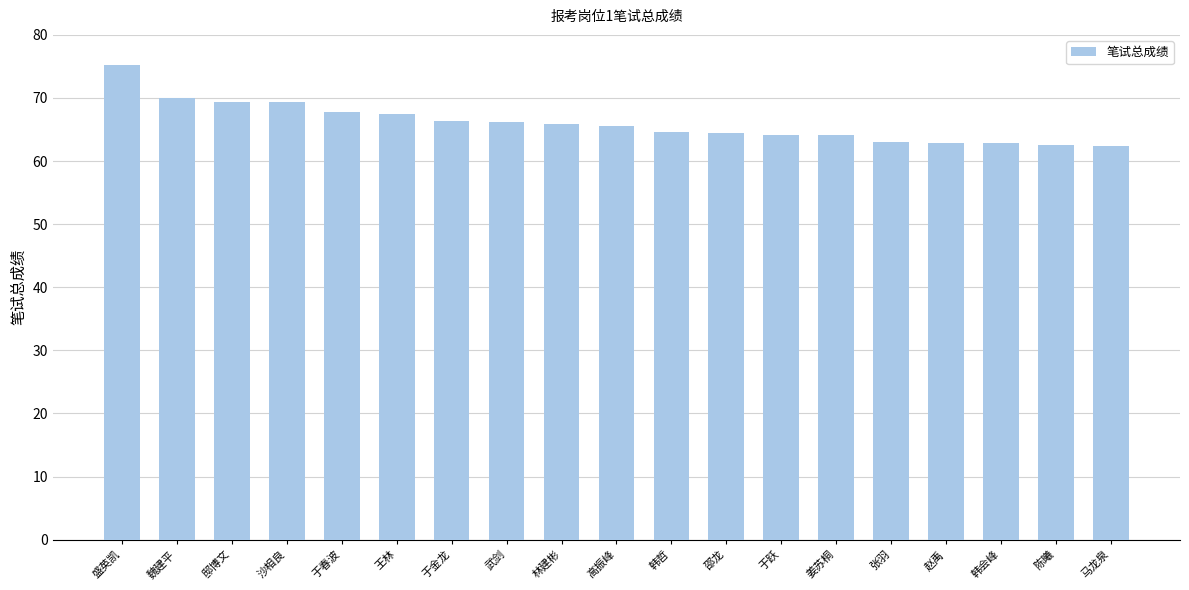

What is the value of the 12th bar from the left?

64.4